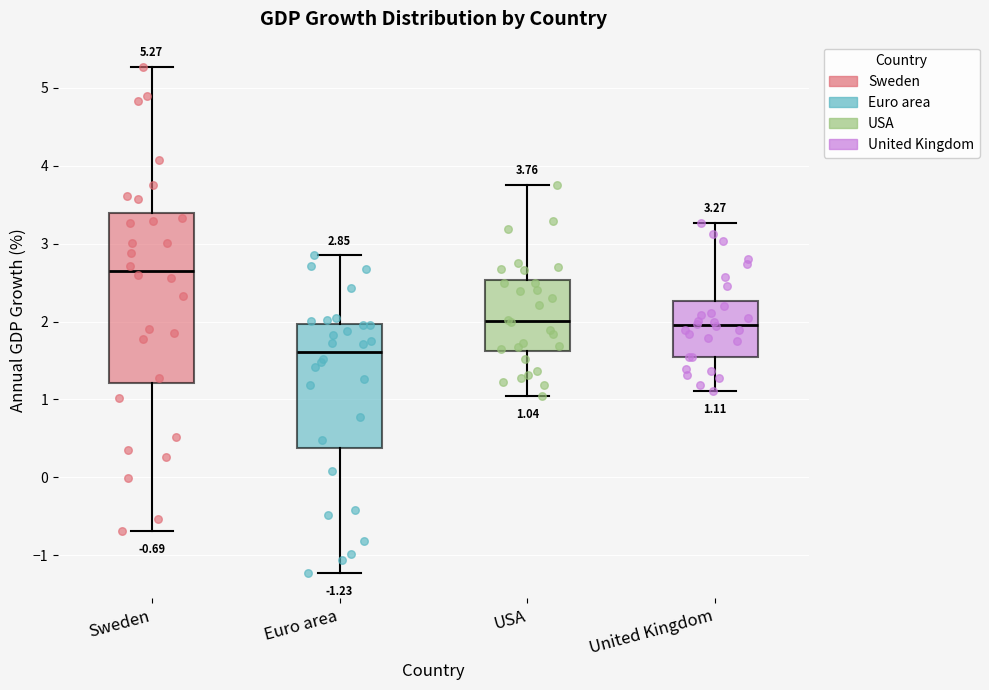

Which box's median line is the highest?

Sweden